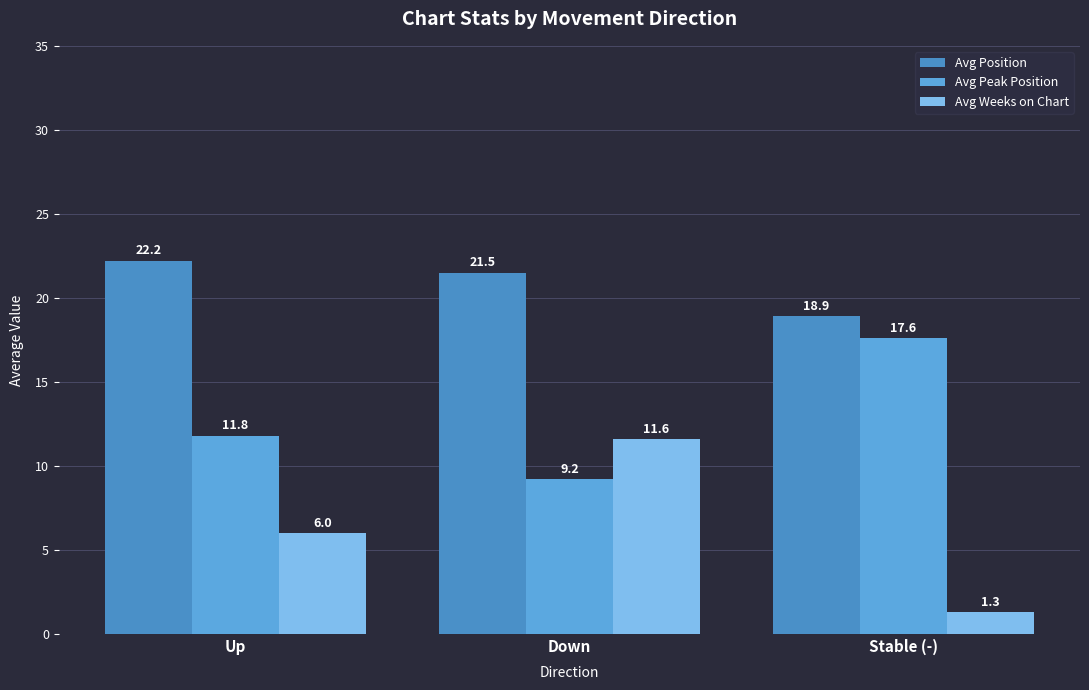

What is the label of the 2nd bar from the right?

Down